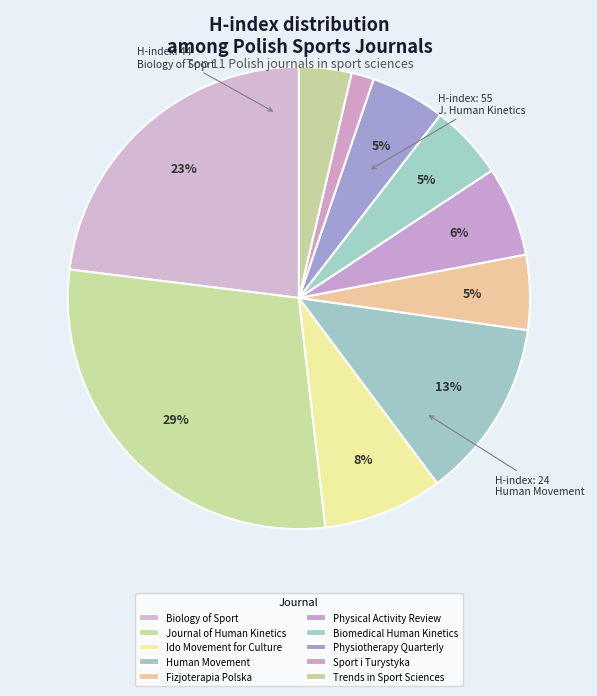

Does any single category account for the majority?

No